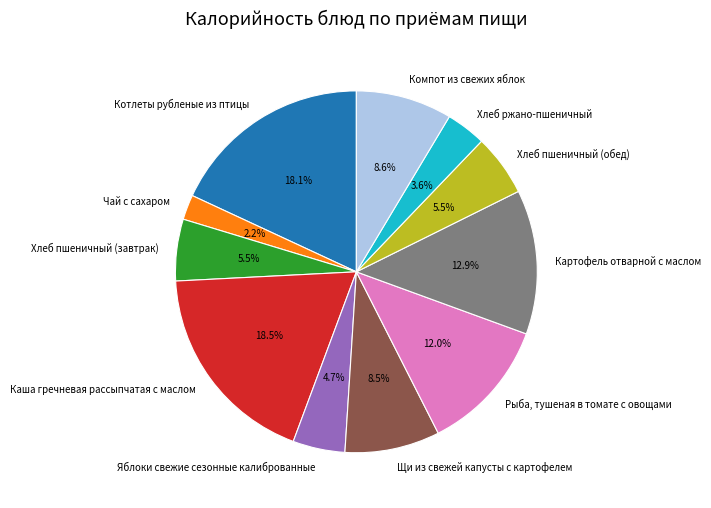

Is the sum of Чай с сахаром and Рыба, тушеная в томате с овощами greater than half?

No